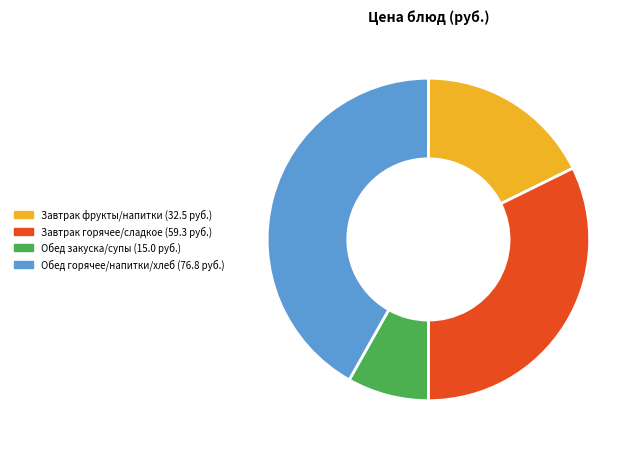

Is there a majority slice in this chart?

No